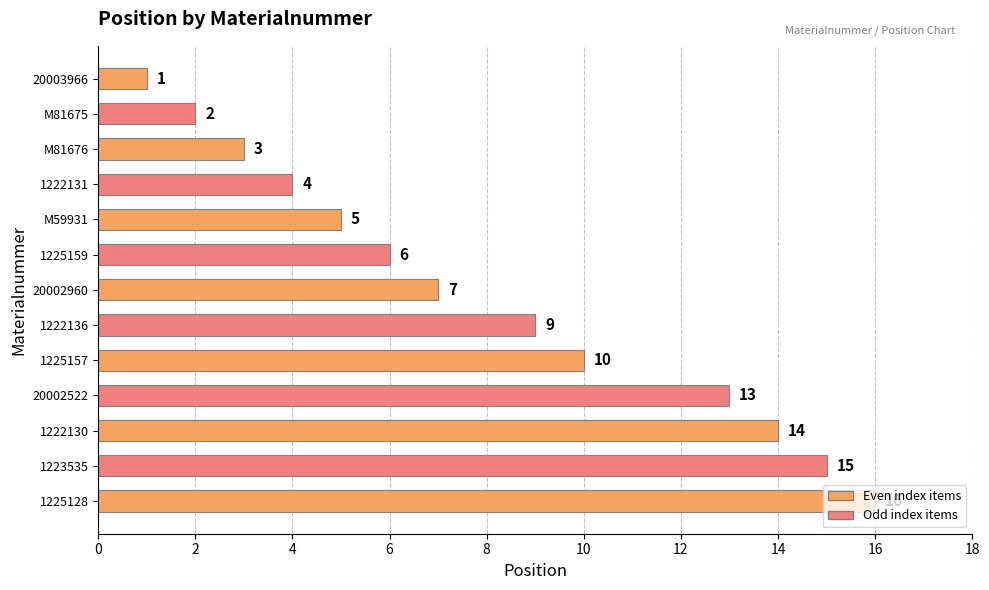

Where is the data nearest to the value 8?

20002960